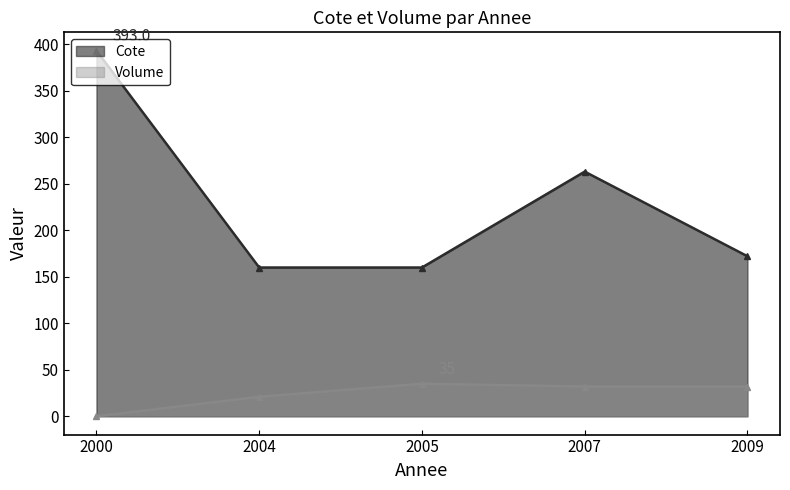

What is the sum of all Volume values?

120.0